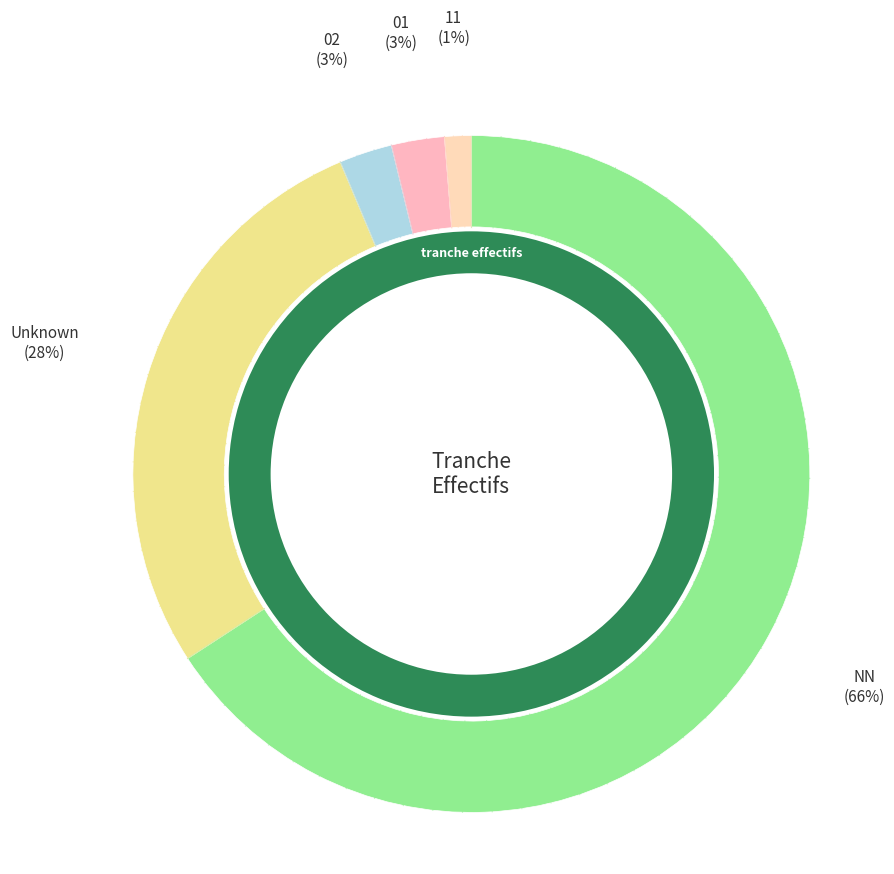

To the nearest percent, what percentage of the pie is 01?

3%